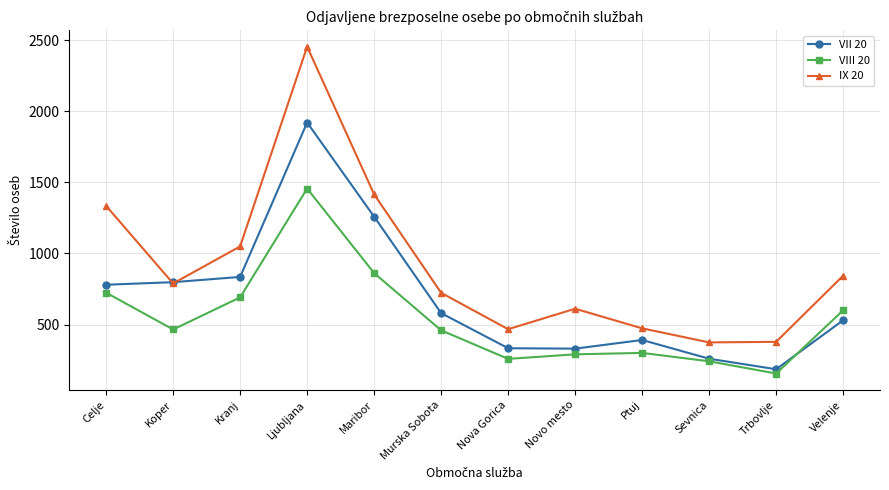

True or false: VIII 20 and IX 20 cross at least once.

False